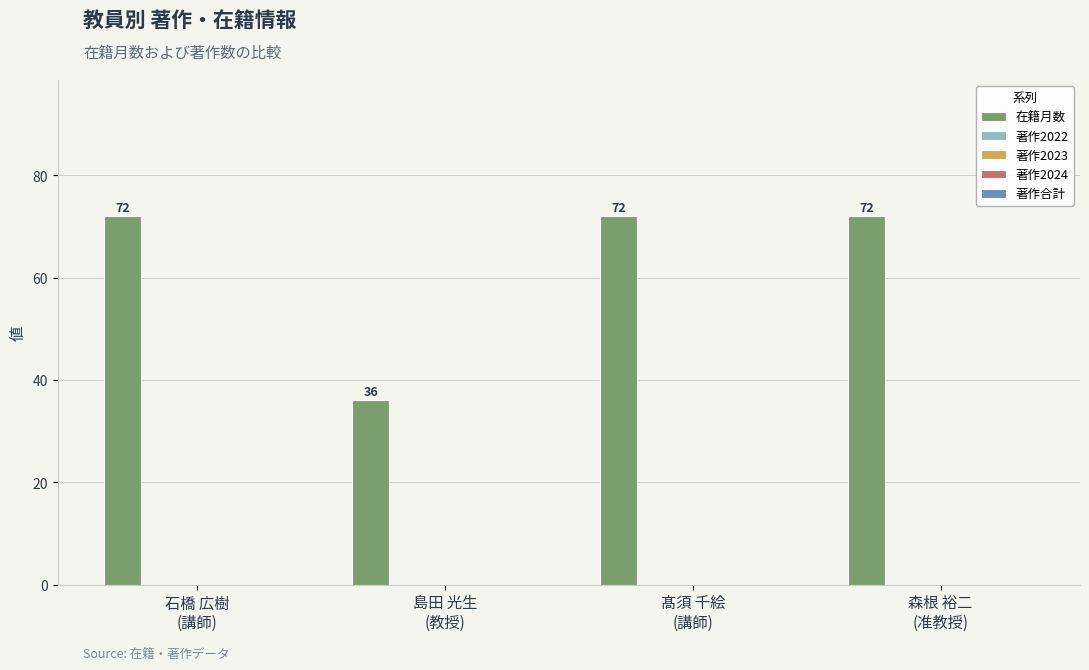

What is the greatest value displayed?

72